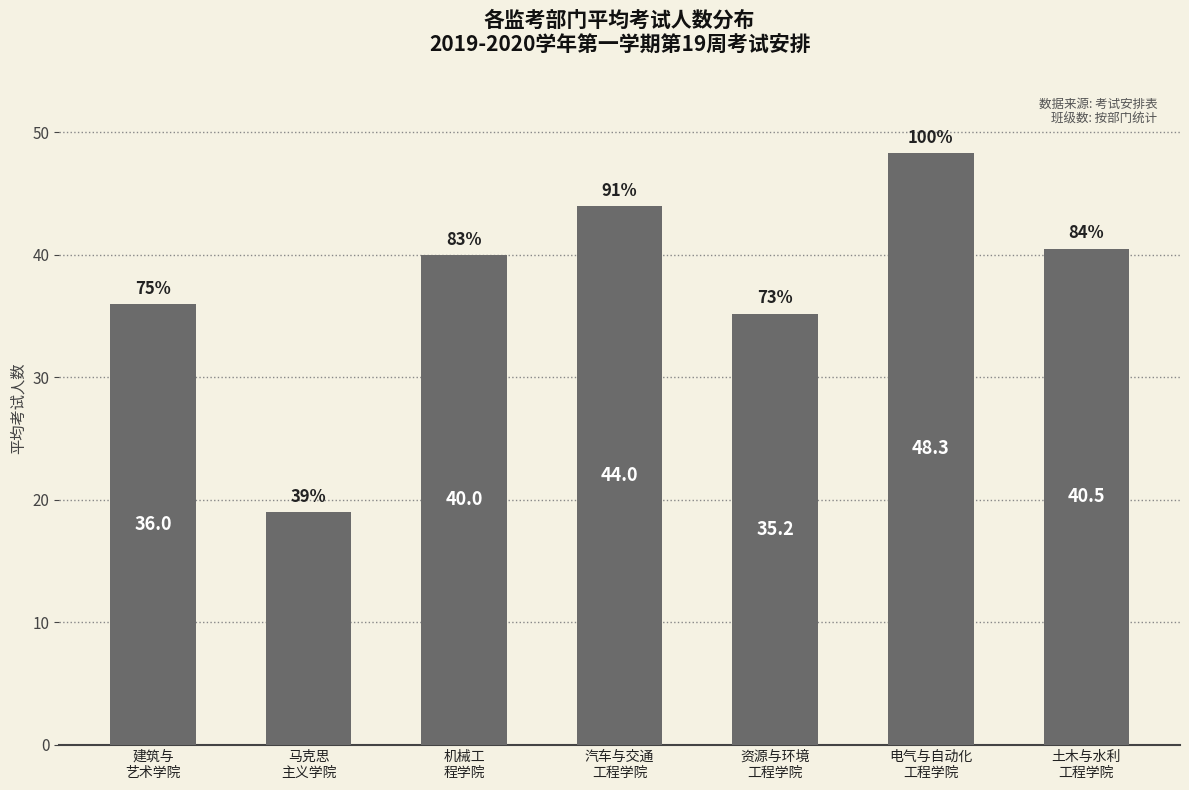

Does the chart contain any negative values?

No